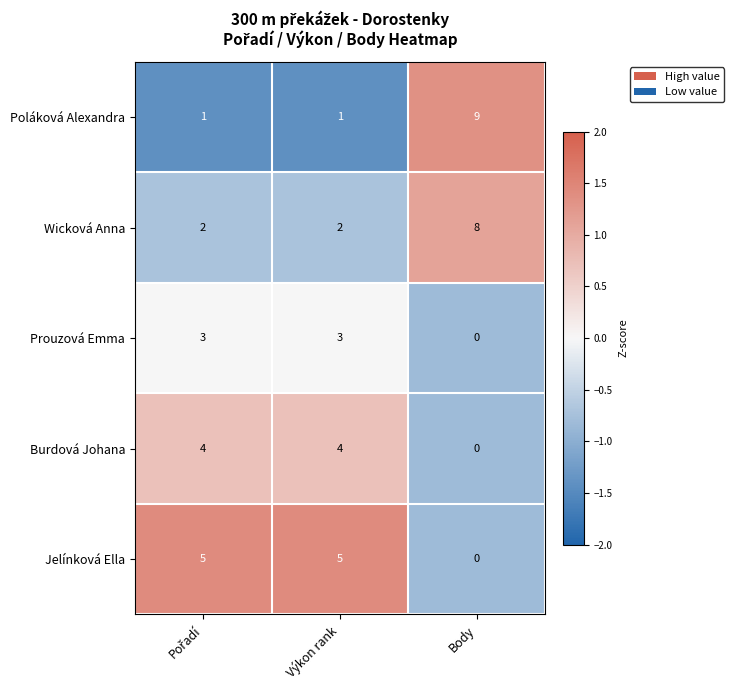

List the series in order of their overall mean, highest first.

Wicková Anna, Poláková Alexandra, Jelínková Ella, Burdová Johana, Prouzová Emma